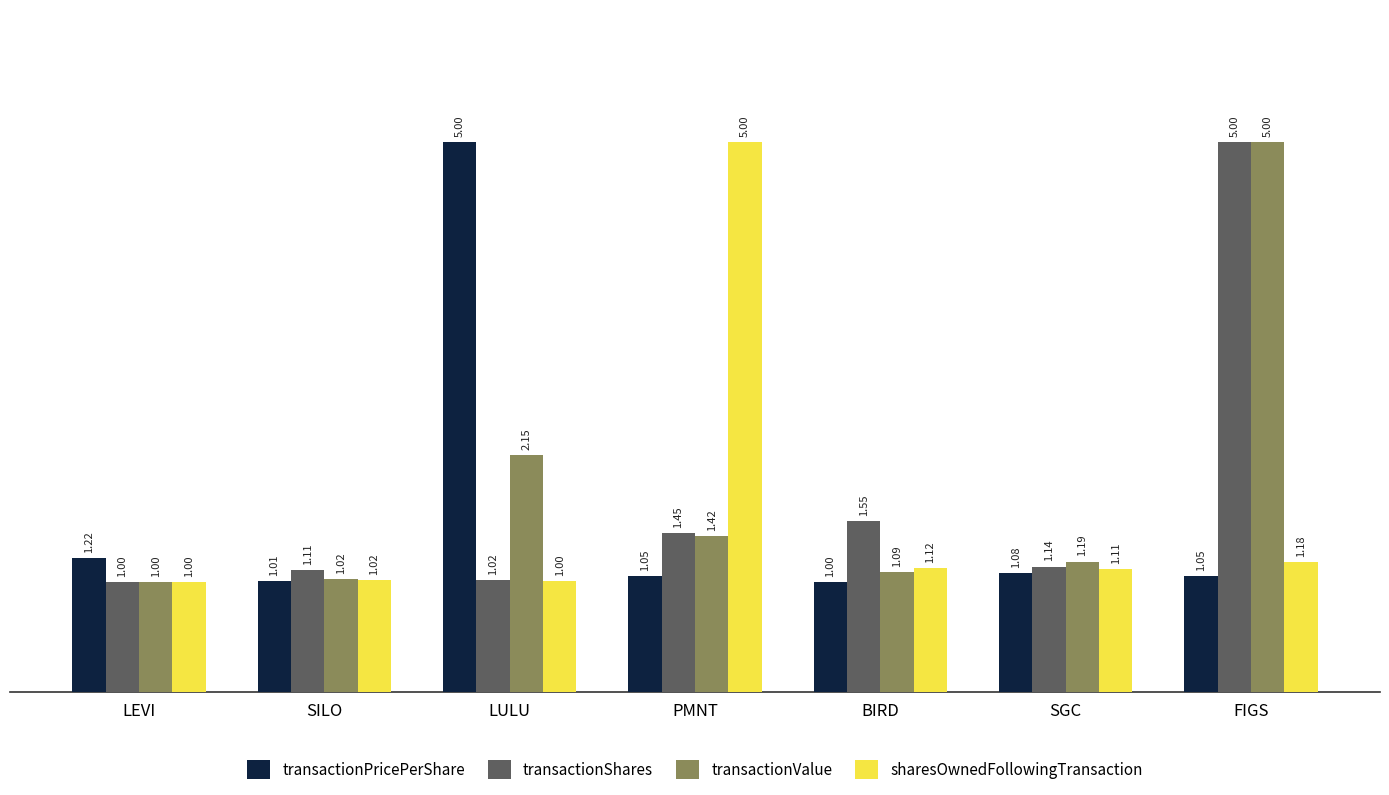

At which label is sharesOwnedFollowingTransaction closest to 3?

FIGS